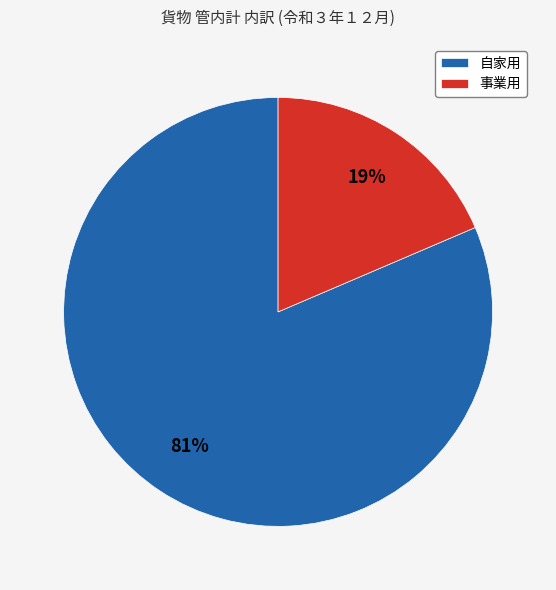

Rank the categories by value from lowest to highest.

事業用, 自家用